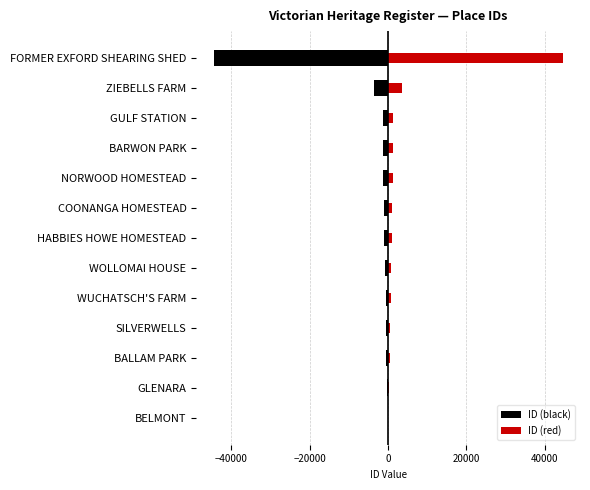

What is the difference between the highest and lowest values at COONANGA HOMESTEAD?

2258